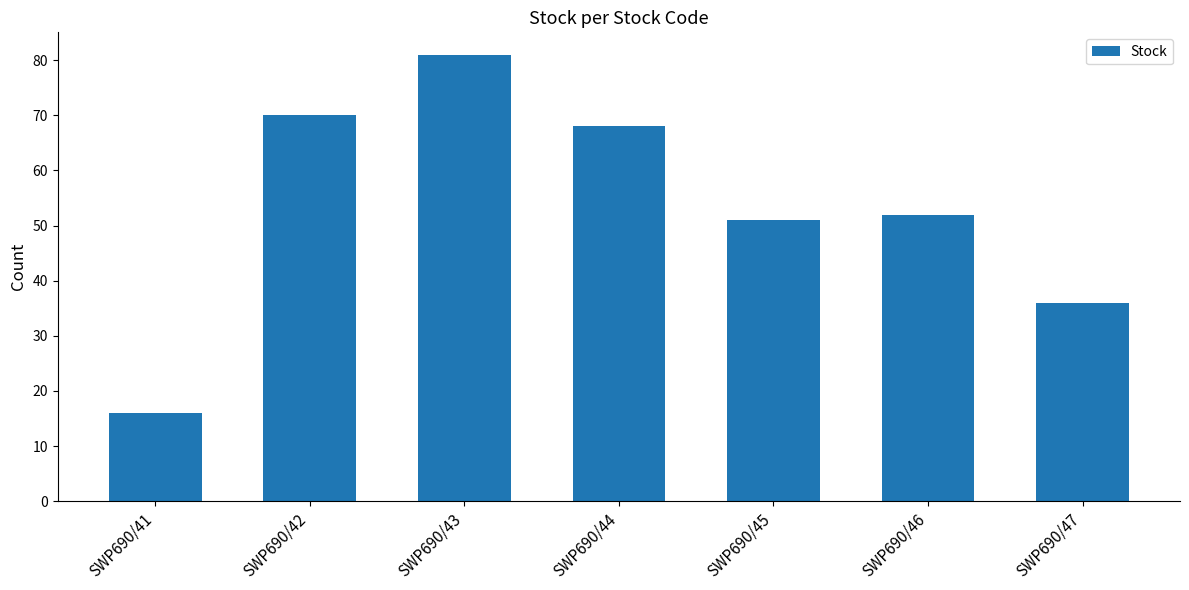

Reading left to right, list all the values displayed in this chart.

16	70	81	68	51	52	36